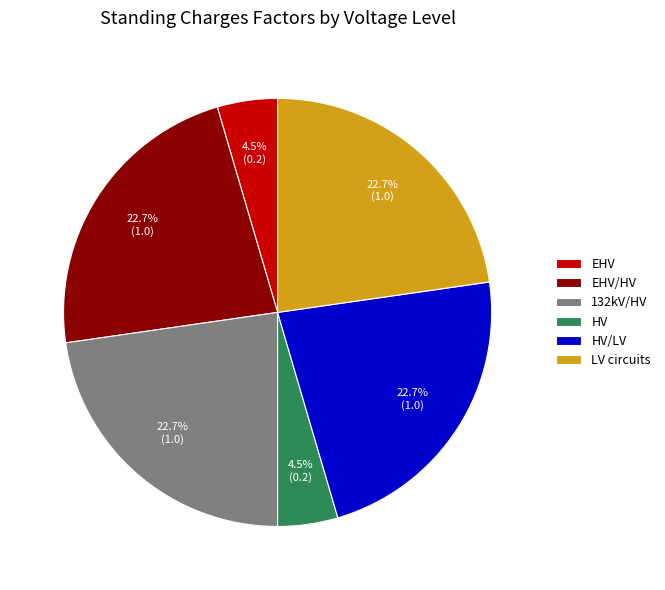

Combined, do HV/LV and LV circuits account for over 50%?

No